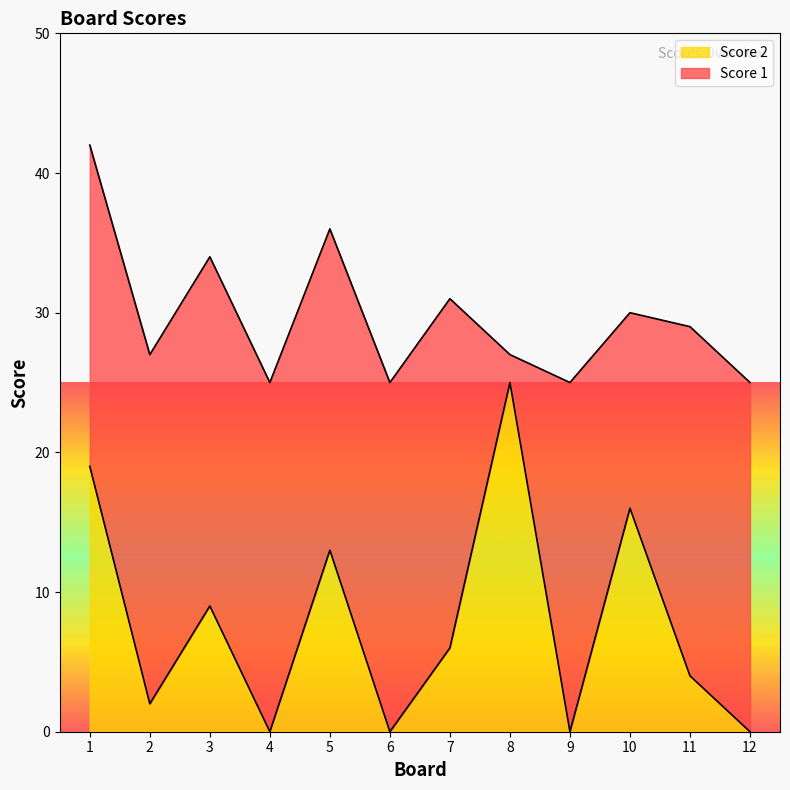

Is it true that the value at 5 is 13?

True